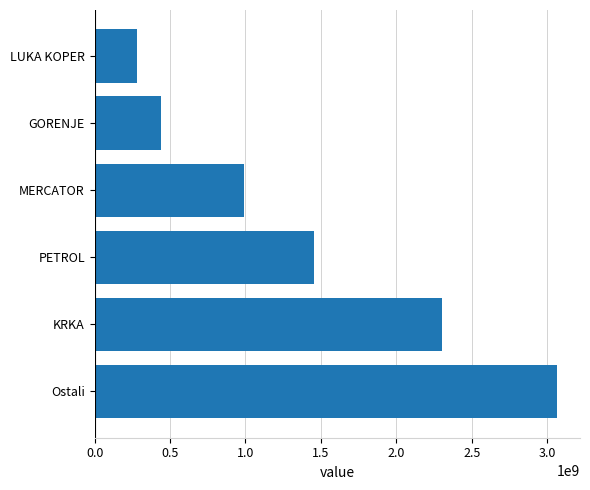

Rank the categories by value from lowest to highest.

LUKA KOPER, GORENJE, MERCATOR, PETROL, KRKA, Ostali